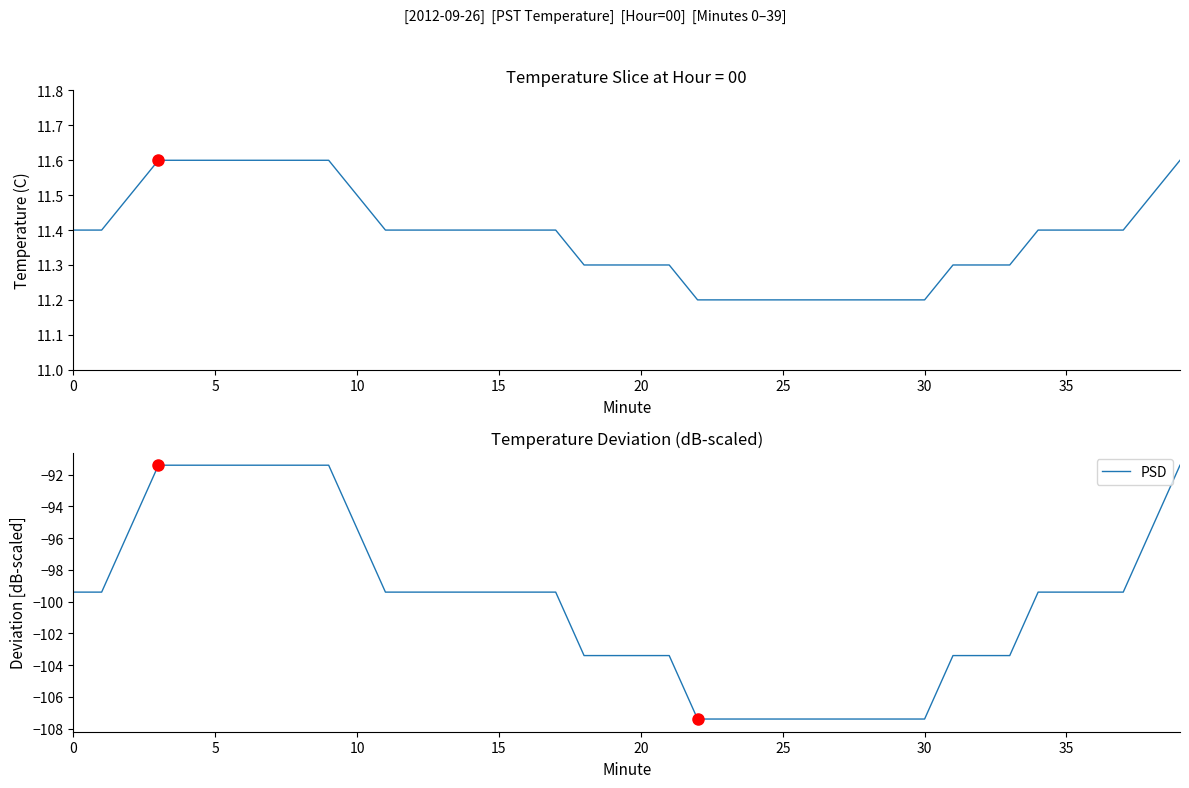

What is the total value across all series at 9?

-79.8